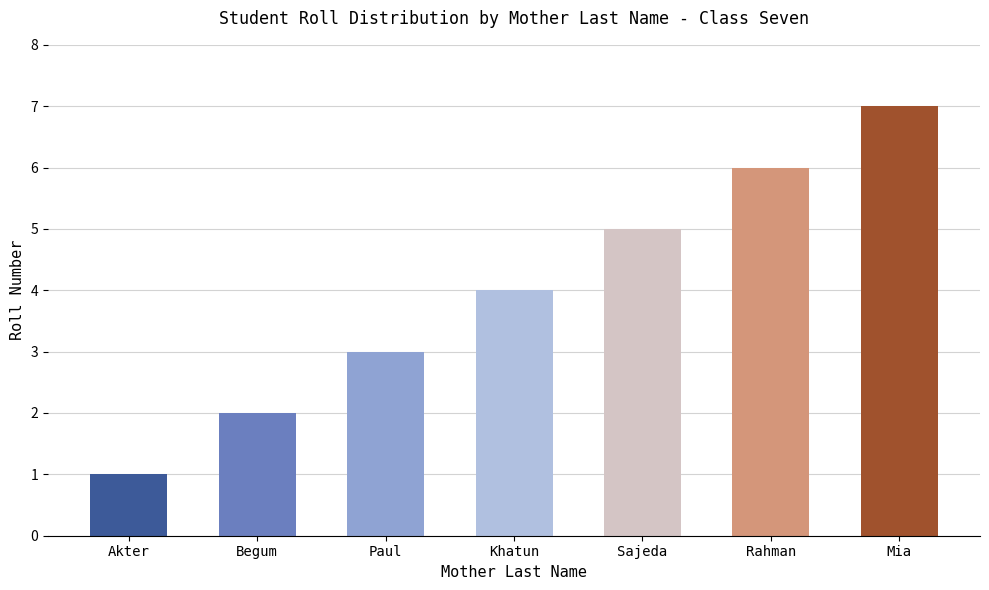

What is the average value?

4